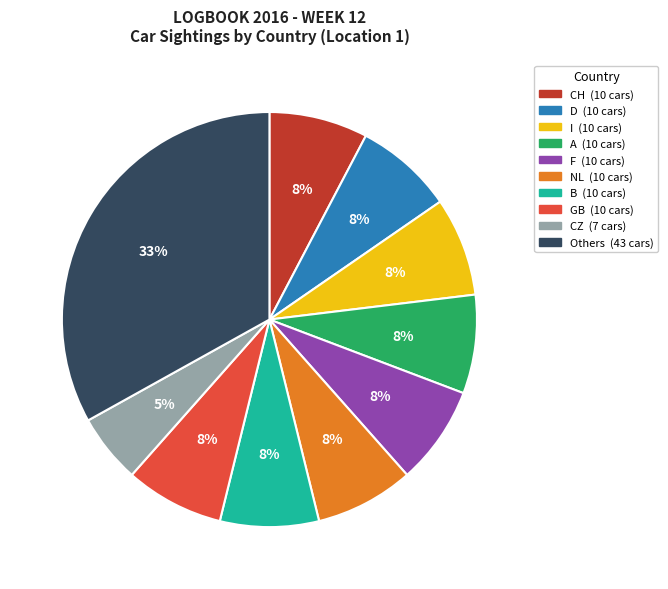

Does any single category account for the majority?

No